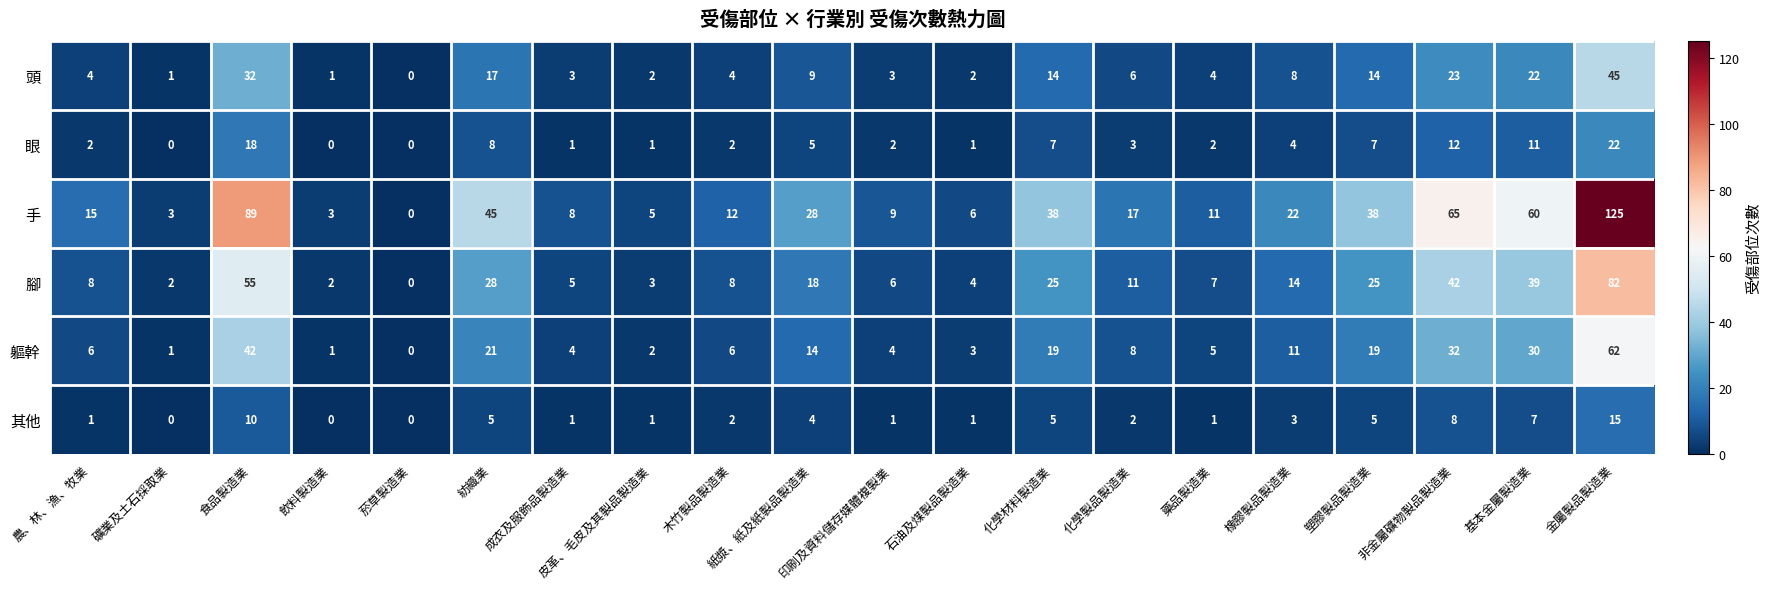

What is the sum of all 手 values?

599